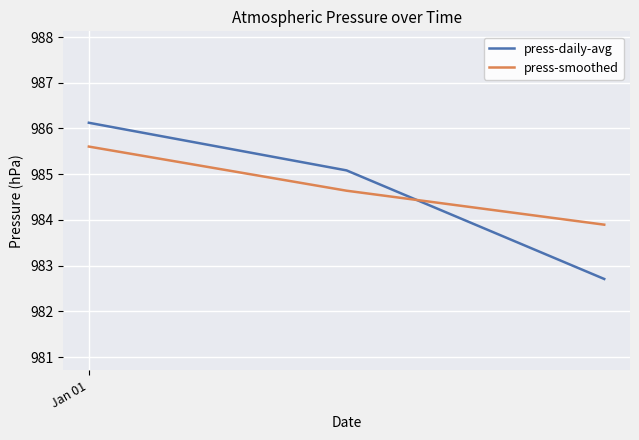

Which series has the largest range (max minus min)?

press-daily-avg